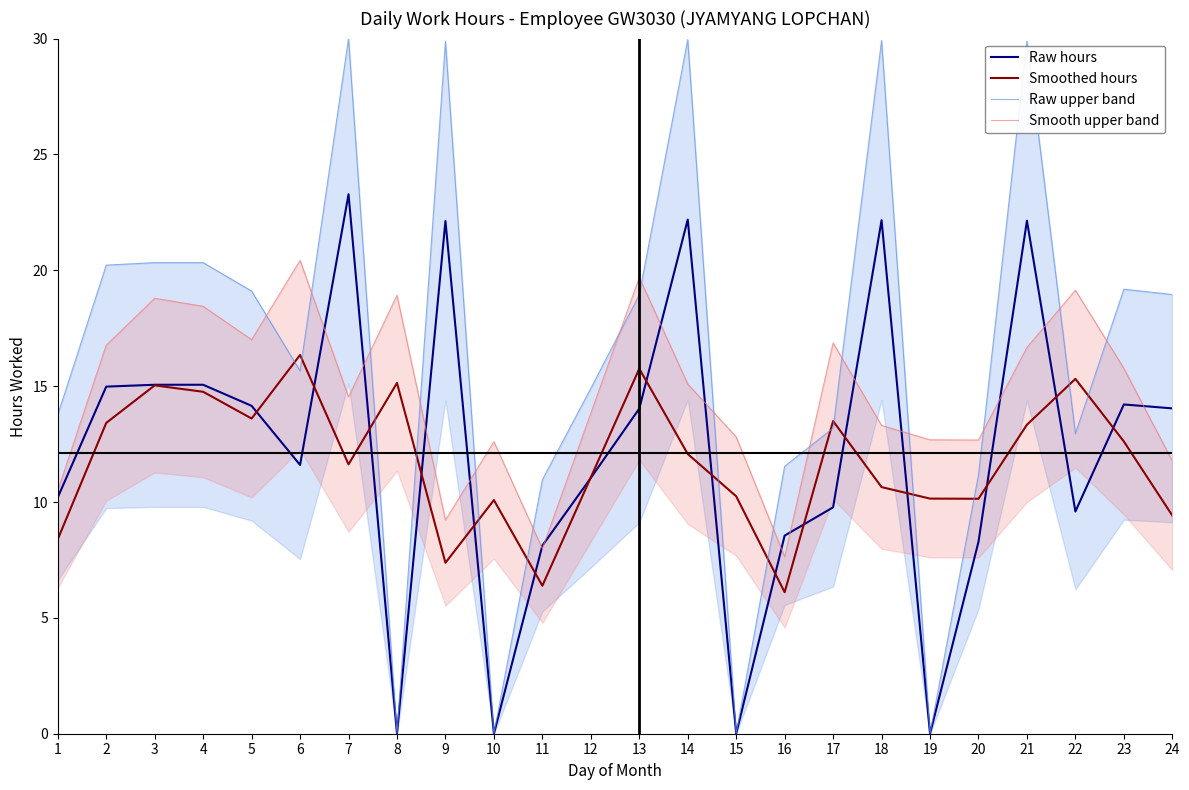

Rank the categories by Smooth upper band value from lowest to highest.

16, 11, 9, 1, 24, 10, 20, 19, 15, 18, 12, 7, 14, 23, 21, 2, 17, 5, 4, 3, 8, 22, 13, 6